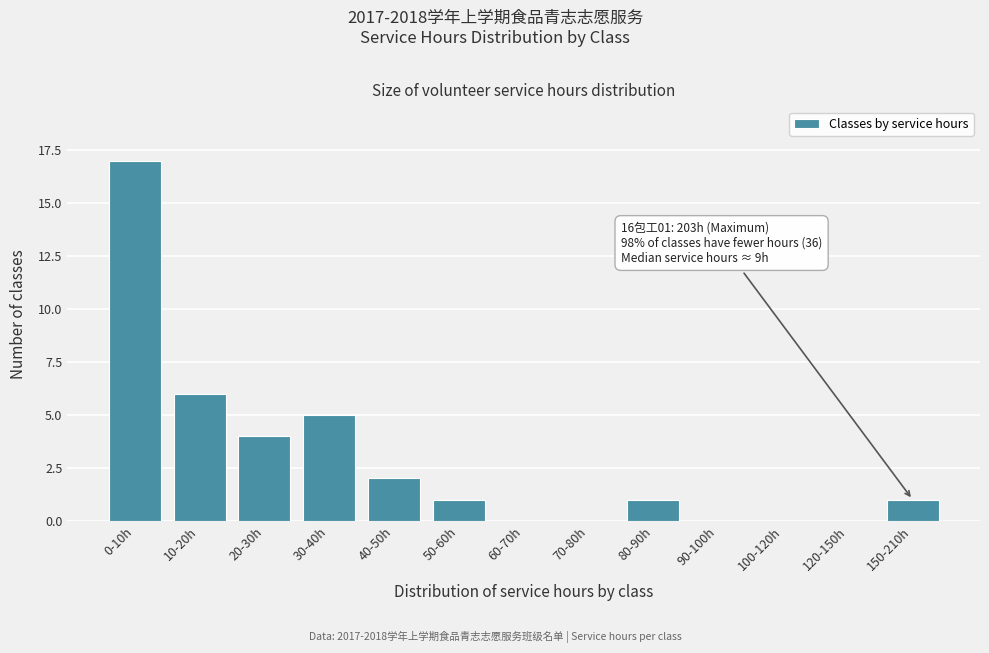

Reading right to left, extract all data points from this chart.

150-210h=1	120-150h=0	100-120h=0	90-100h=0	80-90h=1	70-80h=0	60-70h=0	50-60h=1	40-50h=2	30-40h=5	20-30h=4	10-20h=6	0-10h=17